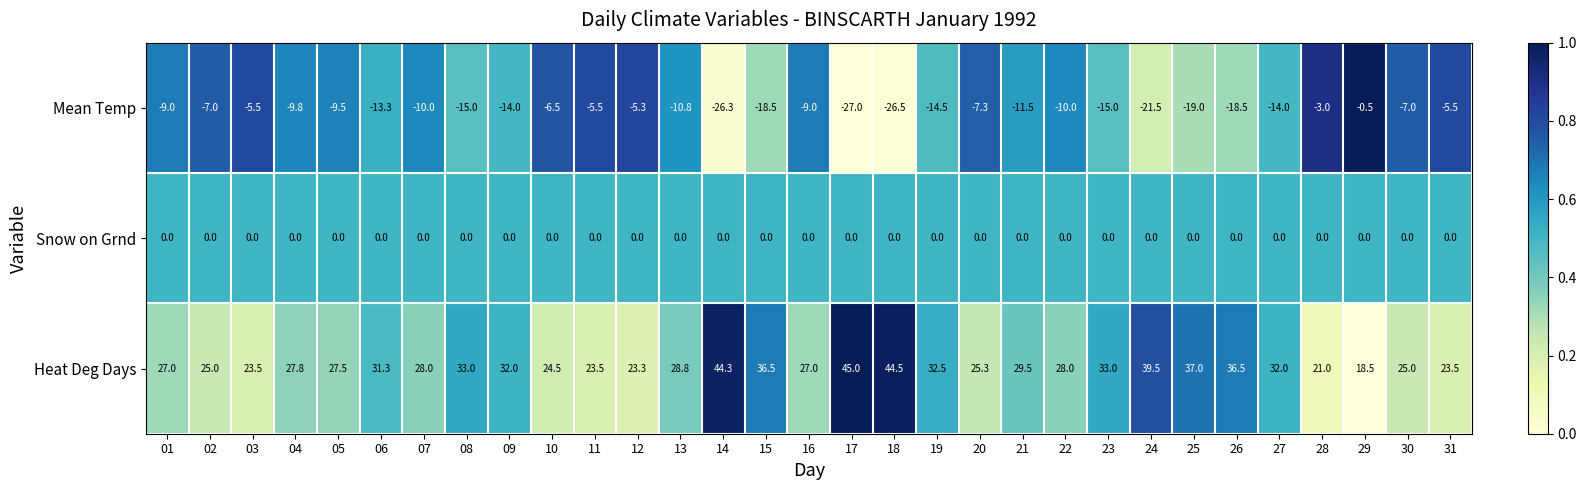

What is the total value across all series at 12?

18.0